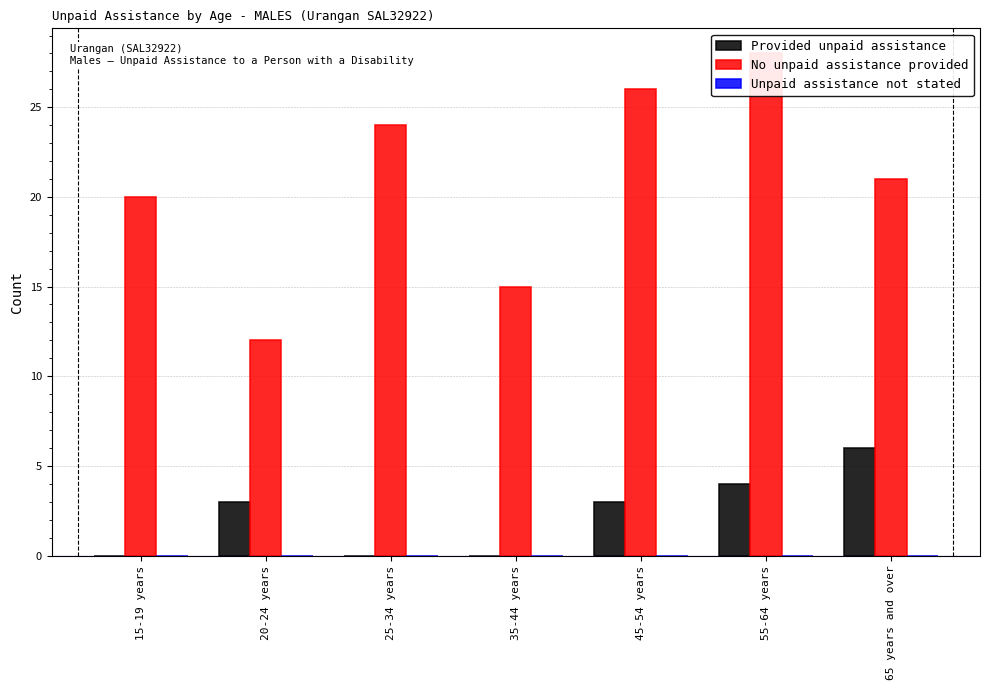

What position from the right is 25-34 years?

5